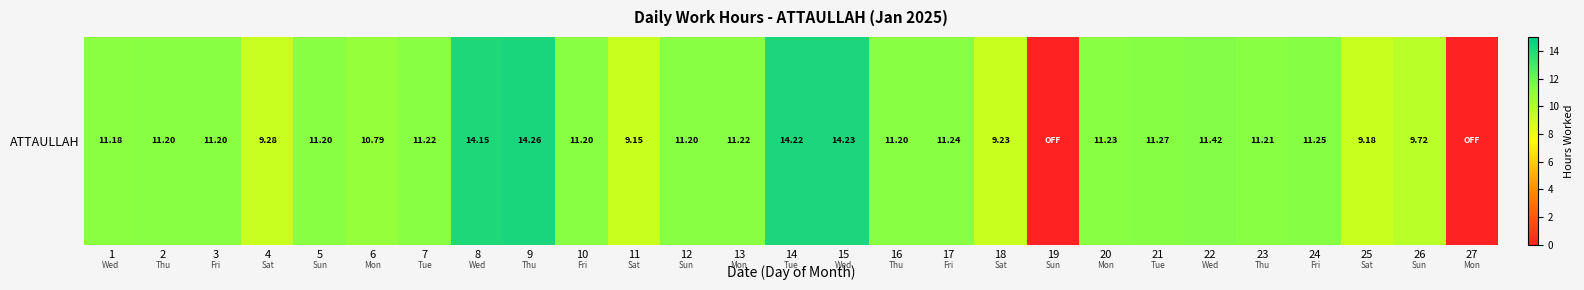

Reading right to left, what are all the values shown in this chart?

27=0.0	26=9.7	25=9.2	24=11.2	23=11.2	22=11.4	21=11.3	20=11.2	19=0.0	18=9.2	17=11.2	16=11.2	15=14.2	14=14.2	13=11.2	12=11.2	11=9.2	10=11.2	9=14.3	8=14.2	7=11.2	6=10.8	5=11.2	4=9.3	3=11.2	2=11.2	1=11.2